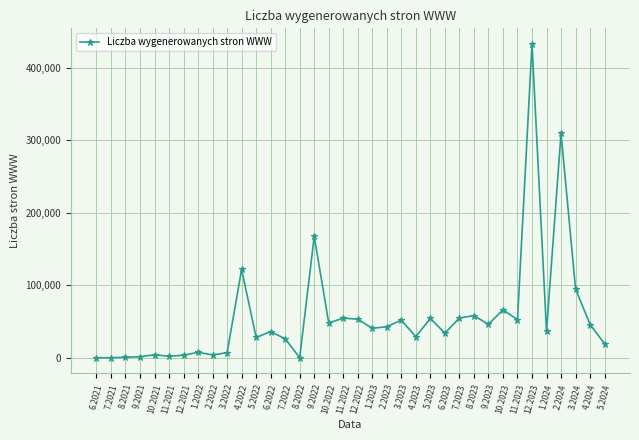

What is the ratio of the value at 1.2023 to the value at 5.2023?

0.7